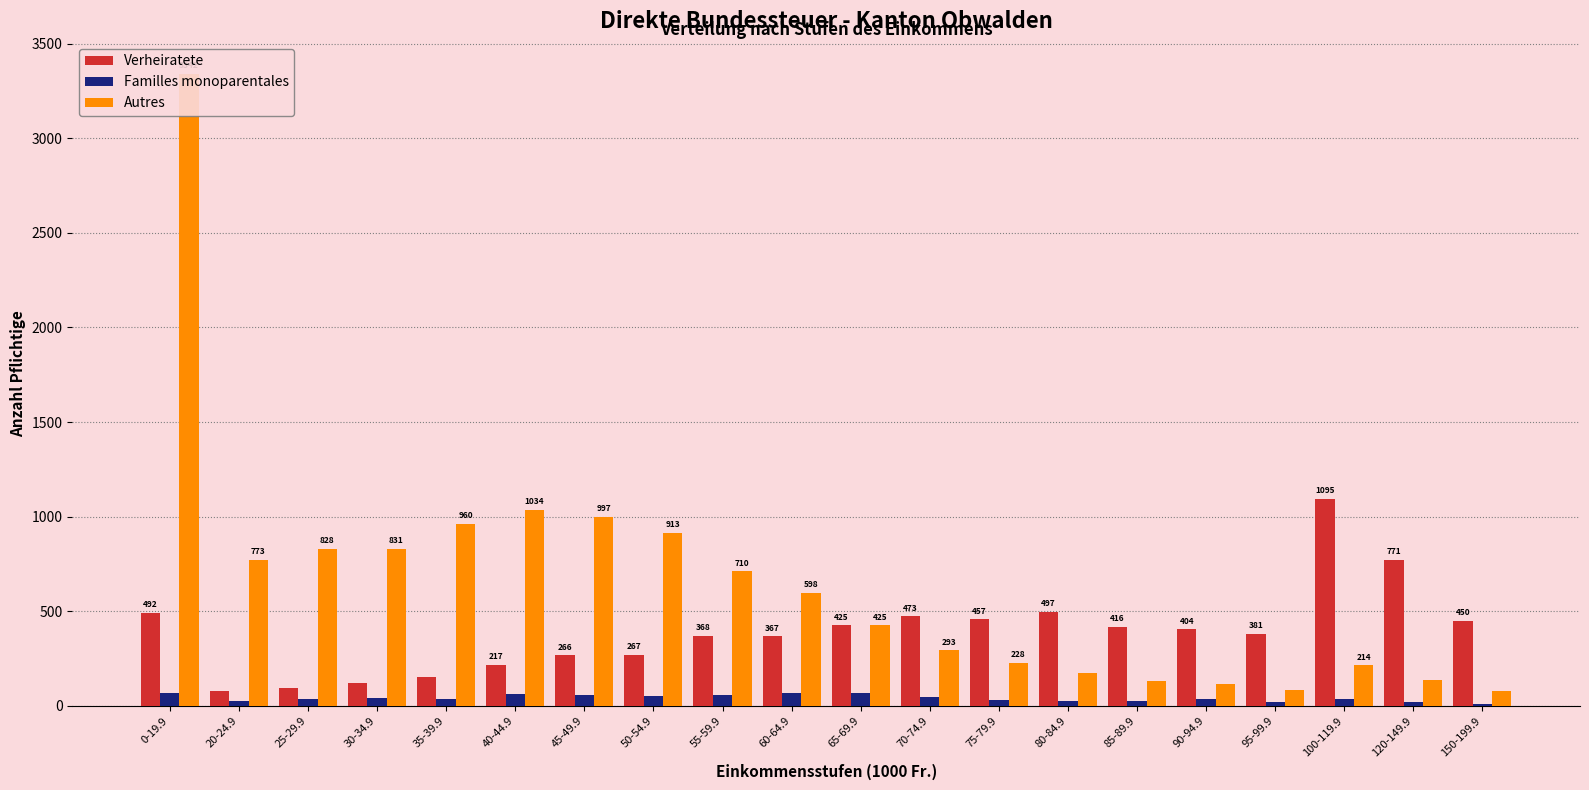

What is the label of the 5th bar from the right?

90-94.9